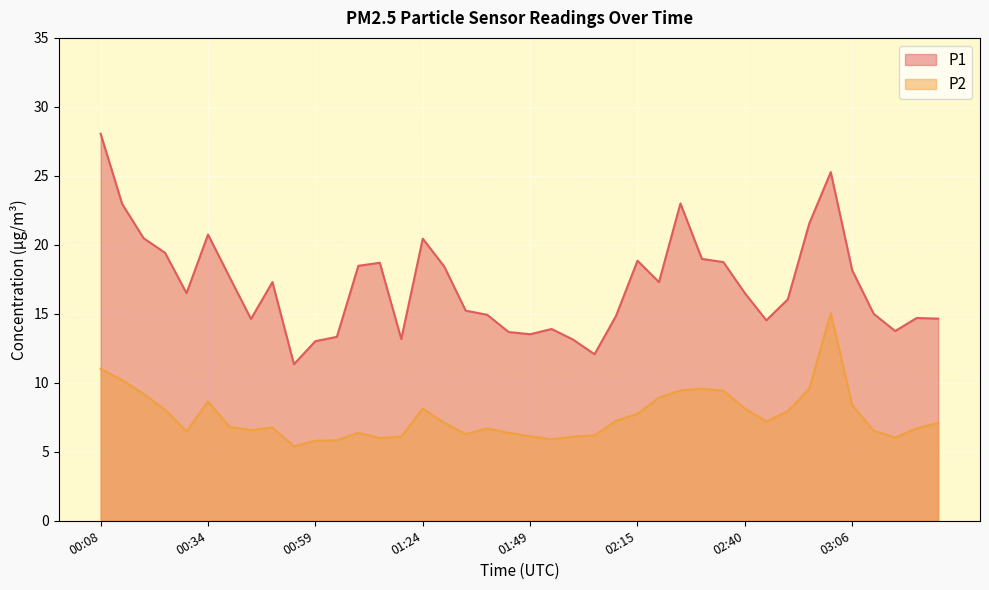

Reading right to left, transcribe all the data shown in this chart.

P1: 03:26=14.7	03:21=14.7	03:16=13.8	03:11=15.0	03:06=18.1	03:01=25.3	02:56=21.6	02:51=16.1	02:45=14.5	02:40=16.5	02:35=18.8	02:30=19.0	02:25=23.0	02:20=17.3	02:15=18.9	02:10=14.8	02:05=12.1	02:00=13.1	01:55=13.9	01:49=13.5	01:44=13.7	01:39=14.9	01:34=15.2	01:29=18.4	01:24=20.4	01:19=13.2	01:14=18.7	01:09=18.5	01:04=13.3	00:59=13.0	00:54=11.3	00:49=17.3	00:44=14.6	00:39=17.7	00:34=20.8	00:28=16.5	00:23=19.4	00:18=20.5	00:13=23.0	00:08=28.1
P2: 03:26=7.1	03:21=6.7	03:16=6.0	03:11=6.5	03:06=8.4	03:01=15.1	02:56=9.6	02:51=8.0	02:45=7.2	02:40=8.1	02:35=9.4	02:30=9.6	02:25=9.4	02:20=8.9	02:15=7.8	02:10=7.2	02:05=6.2	02:00=6.1	01:55=5.9	01:49=6.1	01:44=6.4	01:39=6.7	01:34=6.3	01:29=7.1	01:24=8.1	01:19=6.1	01:14=6.0	01:09=6.4	01:04=5.8	00:59=5.8	00:54=5.4	00:49=6.8	00:44=6.6	00:39=6.8	00:34=8.7	00:28=6.5	00:23=8.1	00:18=9.2	00:13=10.2	00:08=11.0